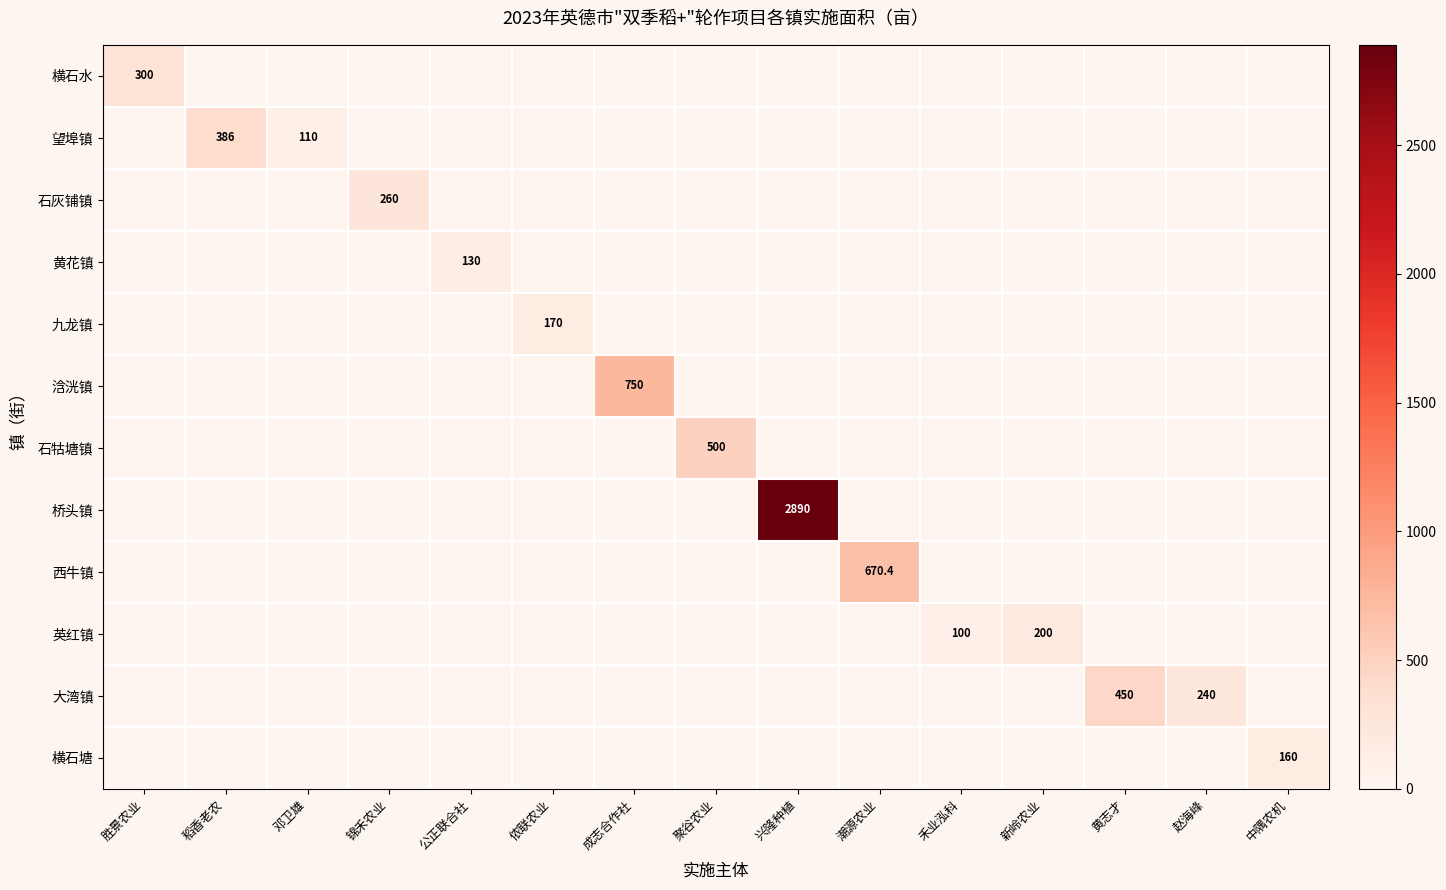

True or false: 九龙镇 has a value of 82.2 at 侬联农业.

False